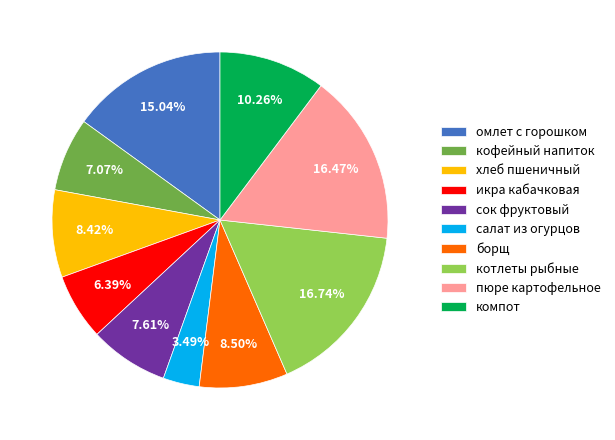

What percentage do пюре картофельное and котлеты рыбные together represent?

33.2%